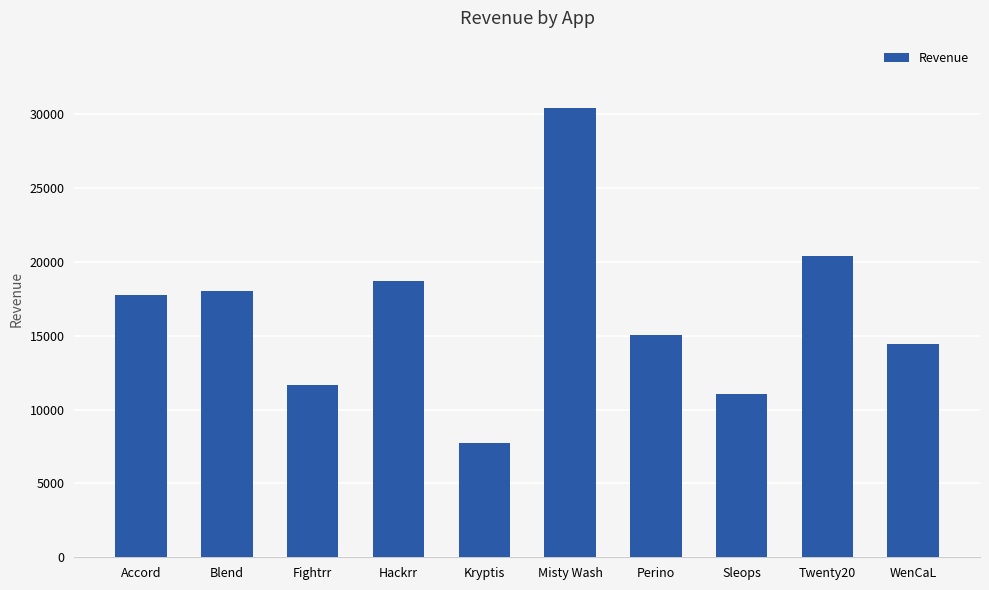

What is the change in value from Blend to Fightrr?

-6341.0